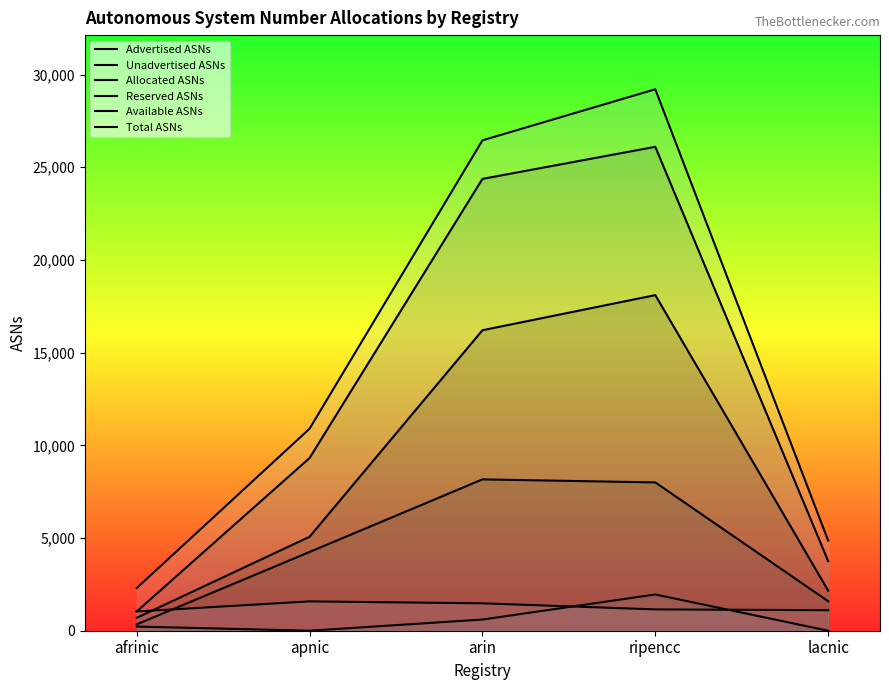

At how many categories does at least one series exceed 7644?

3